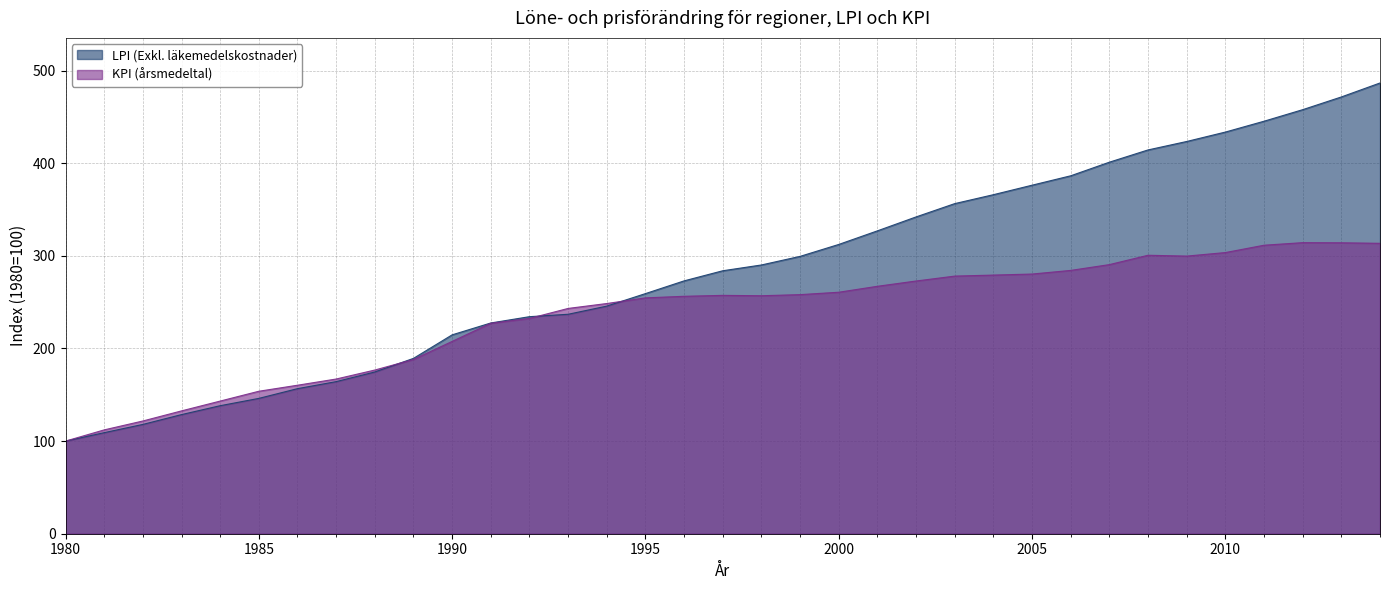

How many values in the LPI (Exkl. läkemedelskostnader) series are below 283?

17